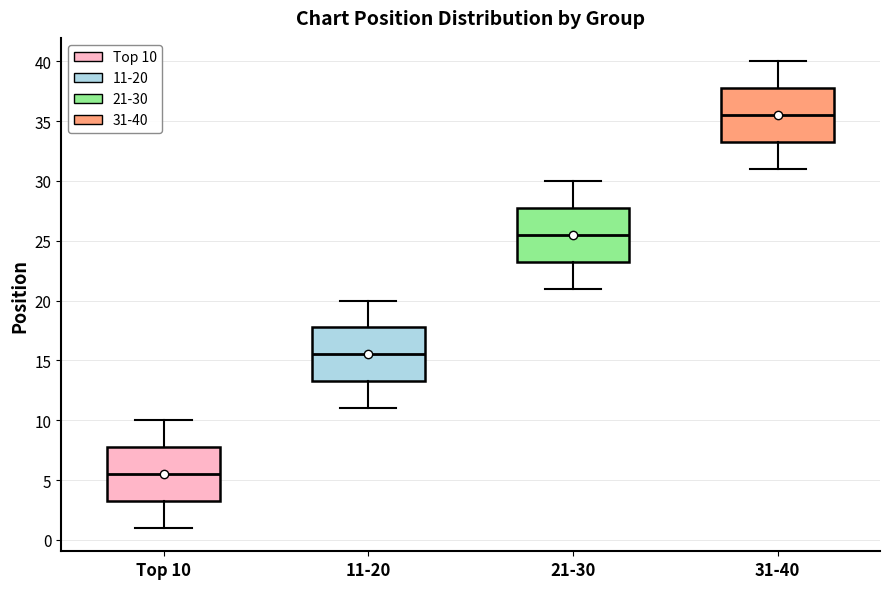

Reading left to right, read every box against the y-axis: the position of its median line, the range the box covers, and the ends of its whiskers. The values are not printed on the chart, so give them approximately, as read against the axis.

Top 10: median 5.5, box 3.5 to 8.0, whiskers 1.0 to 10.0
11-20: median 15.5, box 13.5 to 18.0, whiskers 11.0 to 20.0
21-30: median 25.5, box 23.5 to 28.0, whiskers 21.0 to 30.0
31-40: median 35.5, box 33.5 to 38.0, whiskers 31.0 to 40.0